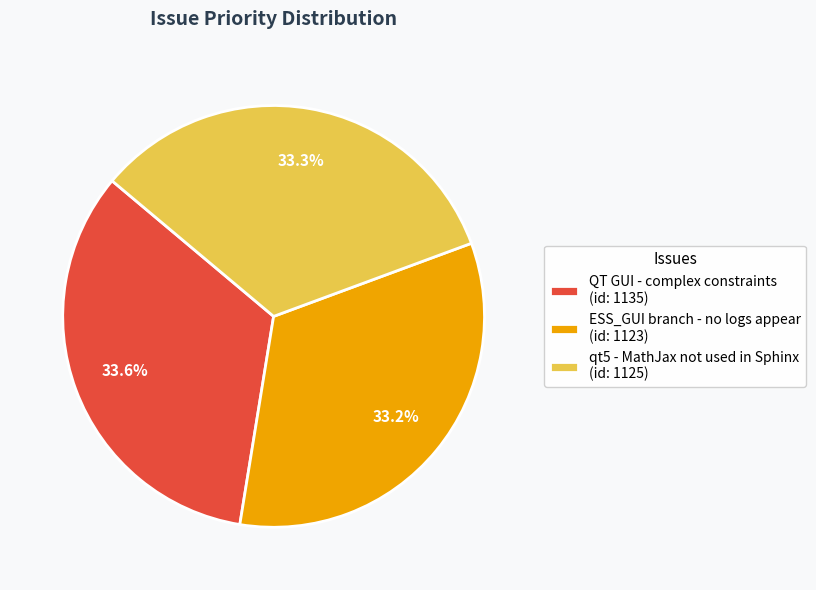

To the nearest percent, what percentage of the pie is qt5 - MathJax not used in Sphinx?

33%